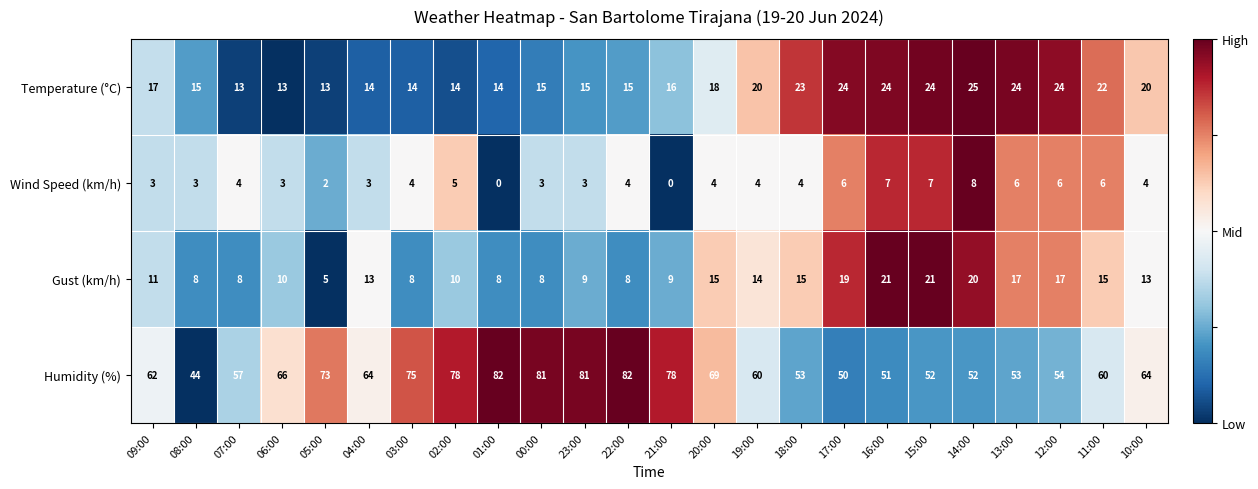

What is the total value across all series at 19:00?

98